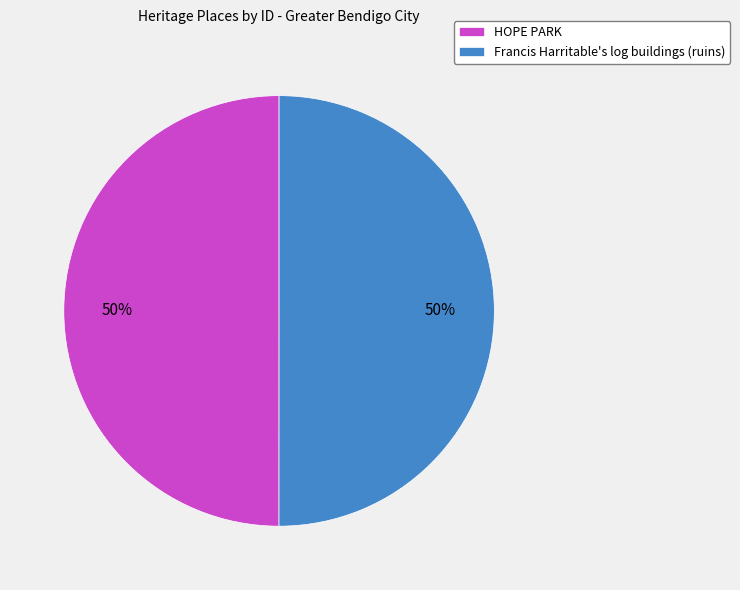

Combined, do Francis Harritable's log buildings (ruins) and HOPE PARK account for over 50%?

Yes